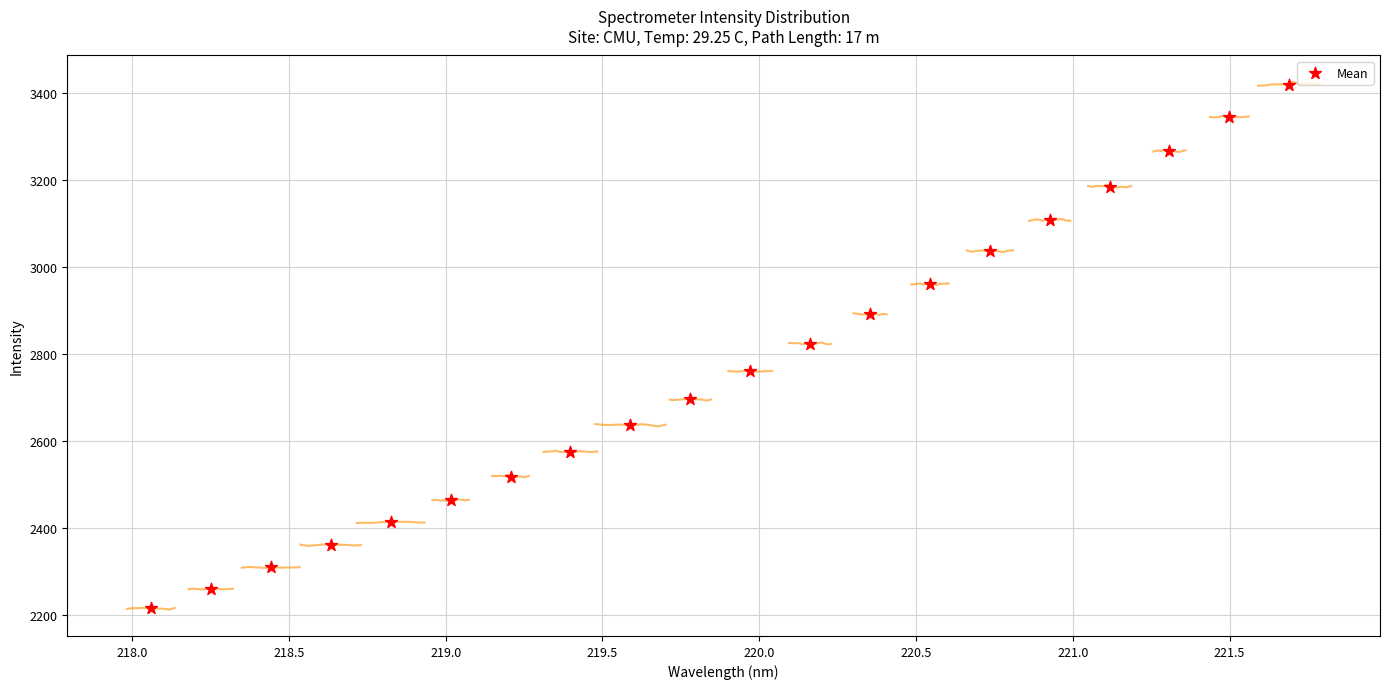

What is the range of Y values (max minus min)?

1203.2